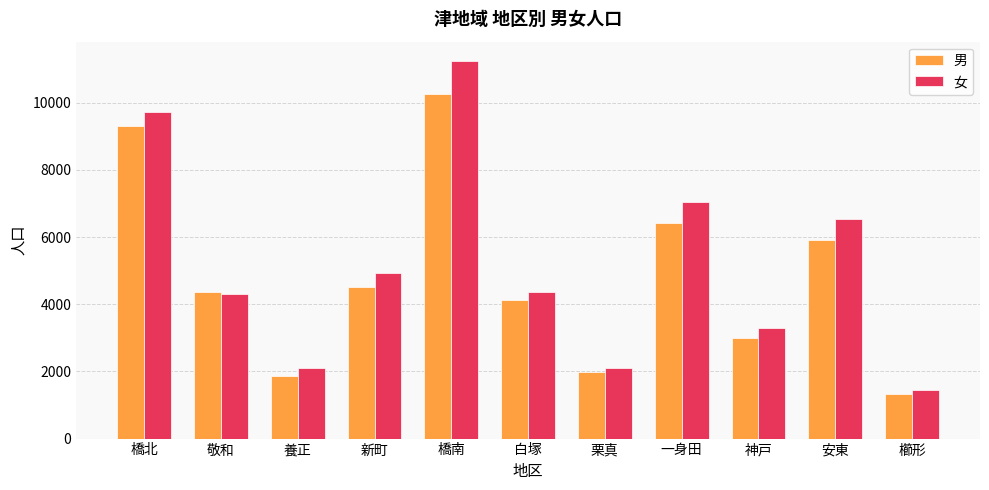

Which category has the lowest value across all series?

櫛形